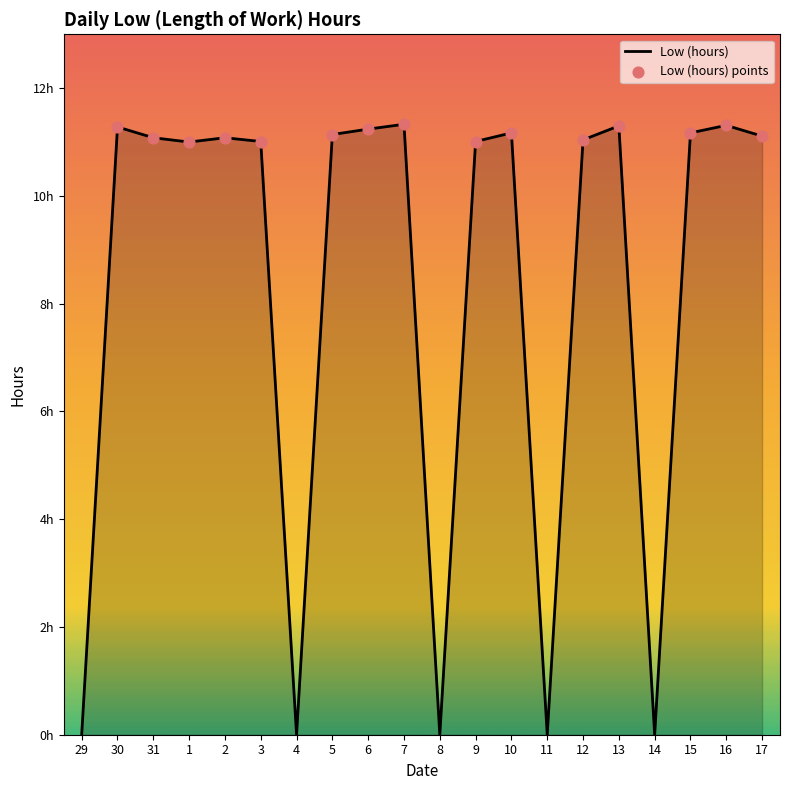

Does the chart have visible grid lines?

No